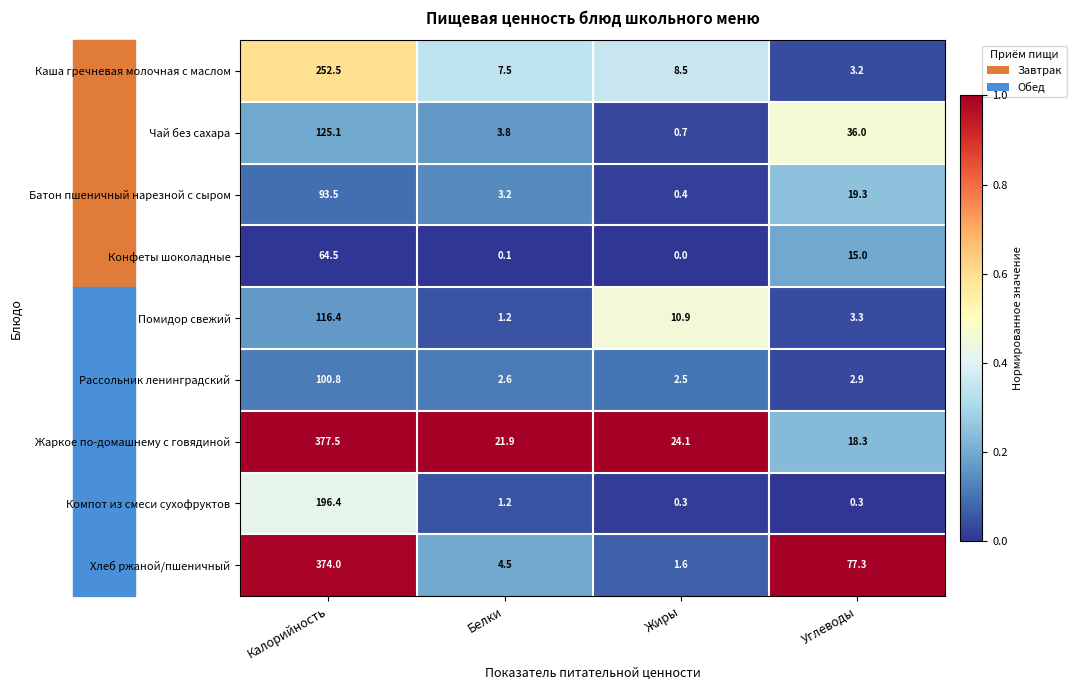

At how many categories does at least one series exceed 0?

4